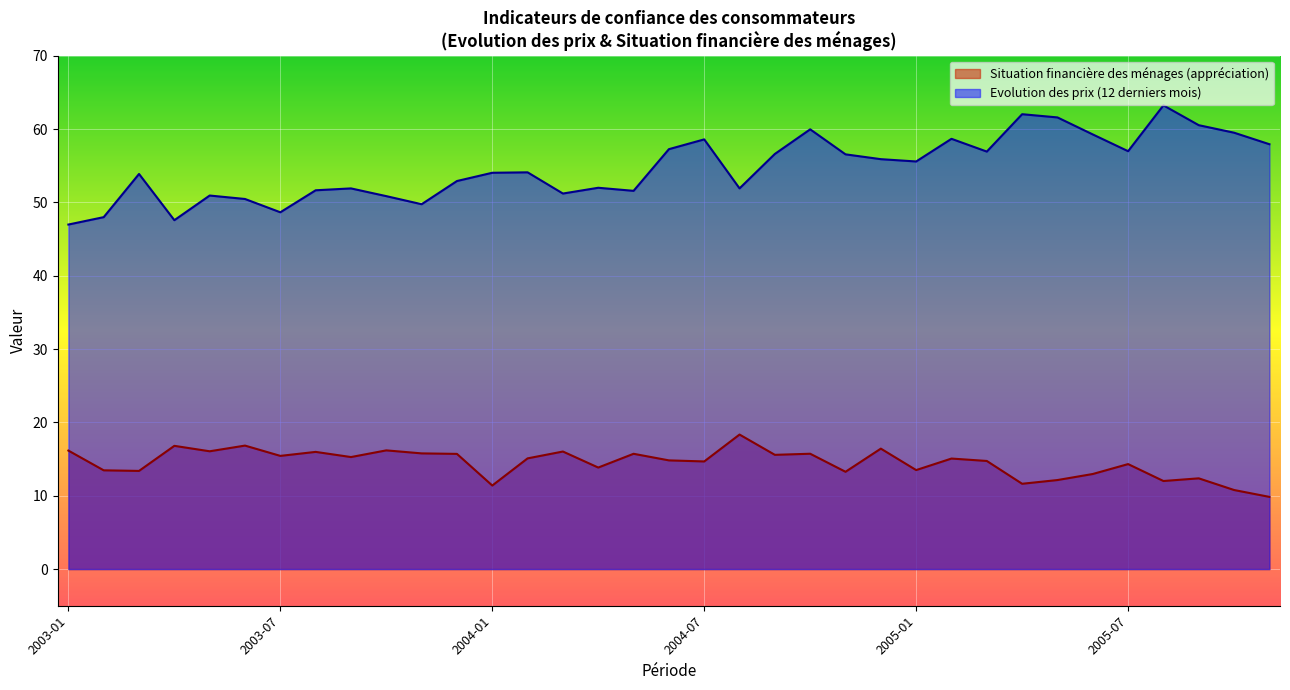

At 2005-07, list the series in order from largest to smallest.

Evolution des prix (12 derniers mois), Situation financière des ménages (appréciation)